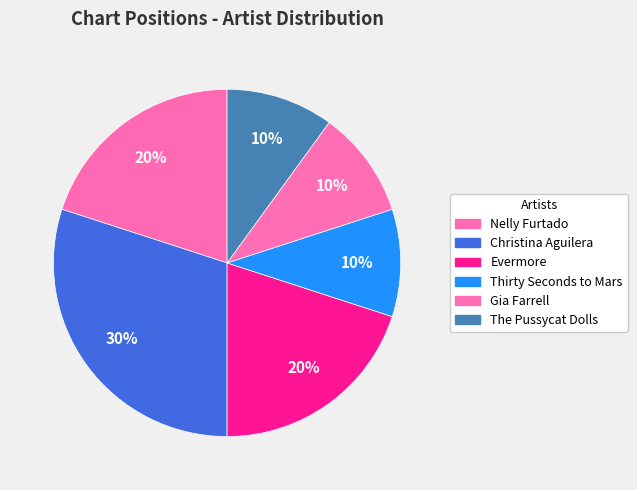

Count the number of slices in the pie.

6